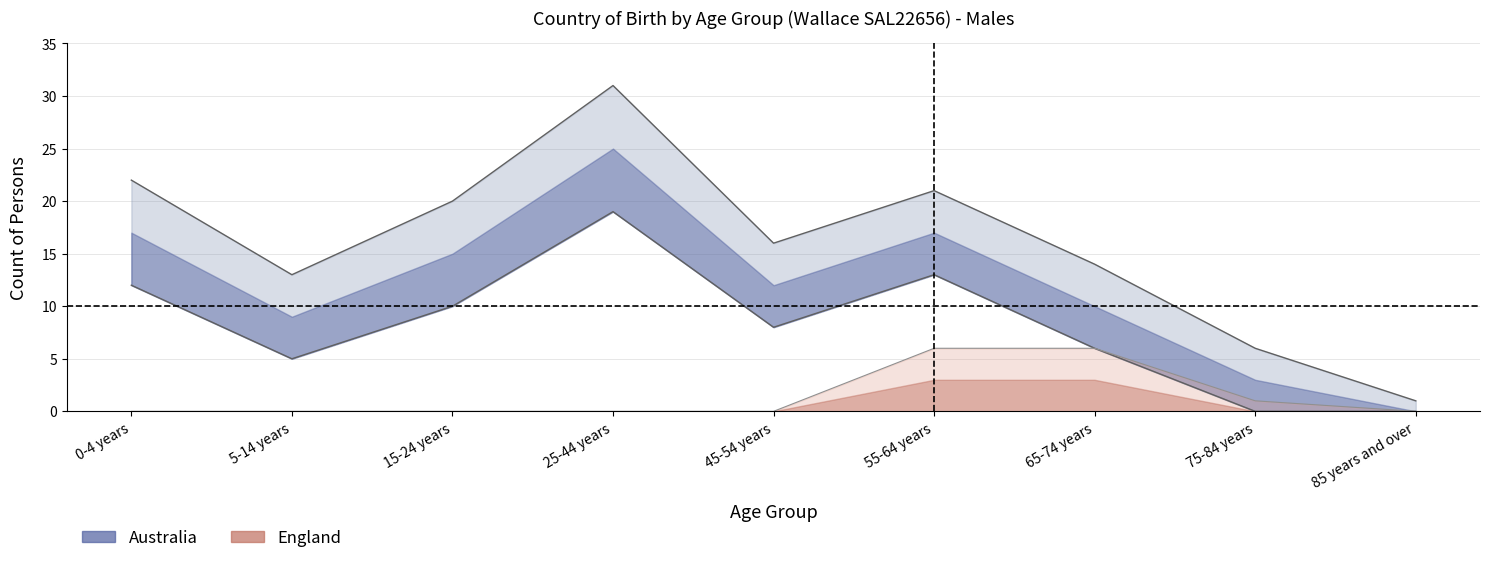

Rank the series by their maximum value, from lowest to highest.

England_males, Australia_upper, Australia_males